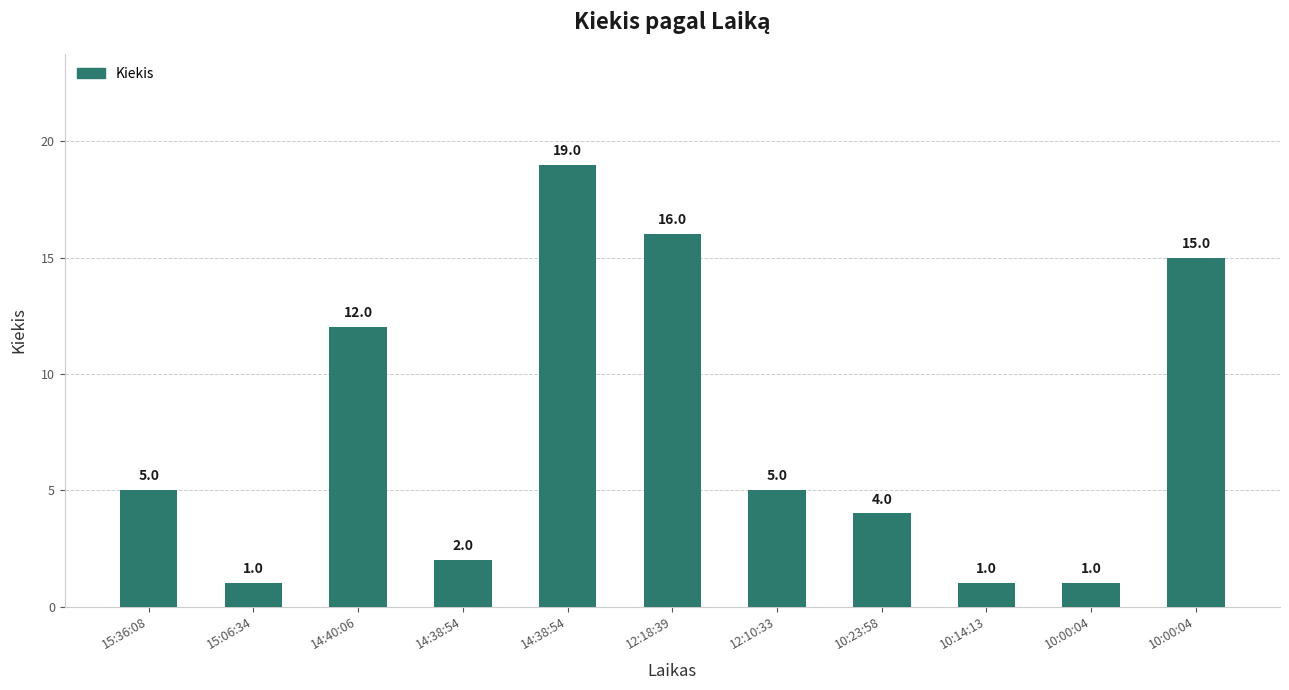

Reading left to right, transcribe all the data shown in this chart.

5	1	12	2	19	16	5	4	1	1	15